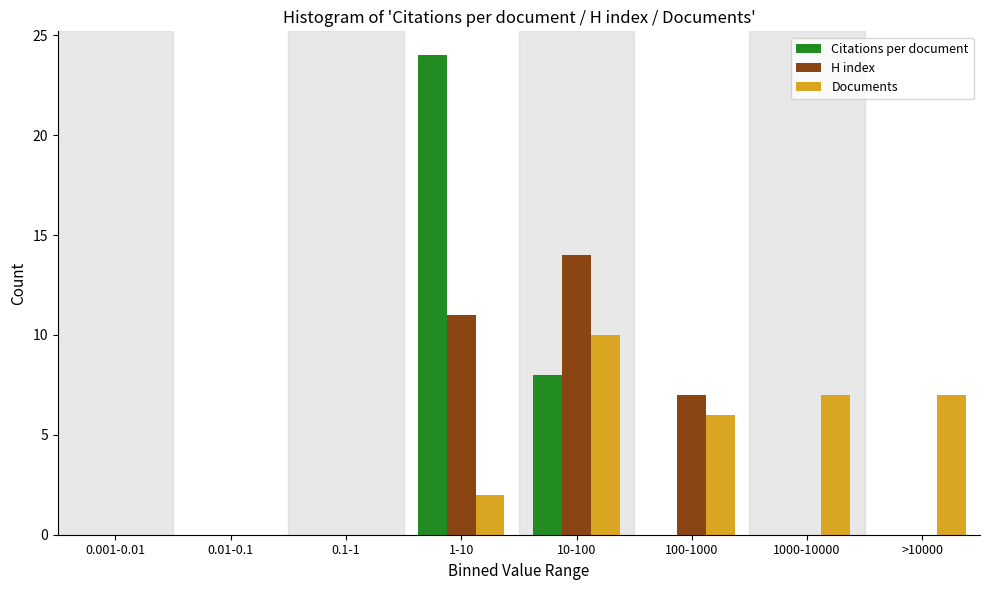

Reading right to left, extract all data points from this chart.

Citations per document: >10000=0	1000-10000=0	100-1000=0	10-100=8	1-10=24	0.1-1=0	0.01-0.1=0	0.001-0.01=0
H index: >10000=0	1000-10000=0	100-1000=7	10-100=14	1-10=11	0.1-1=0	0.01-0.1=0	0.001-0.01=0
Documents: >10000=7	1000-10000=7	100-1000=6	10-100=10	1-10=2	0.1-1=0	0.01-0.1=0	0.001-0.01=0